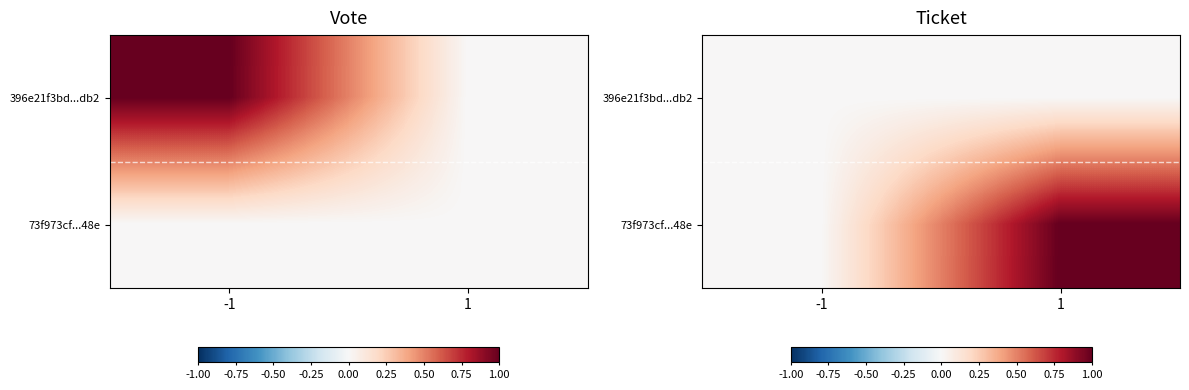

What is the spread (max minus min) of values at 1?

1